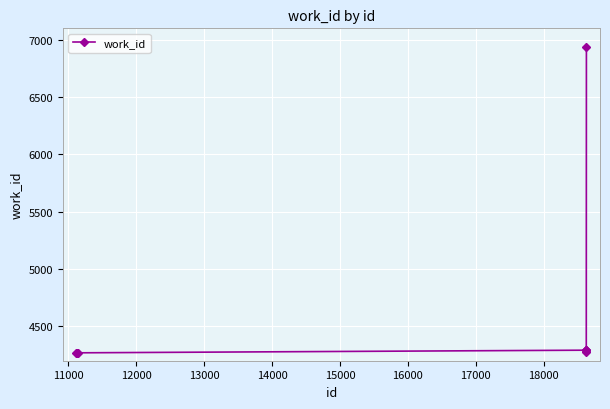

Count the number of data series in this chart.

1